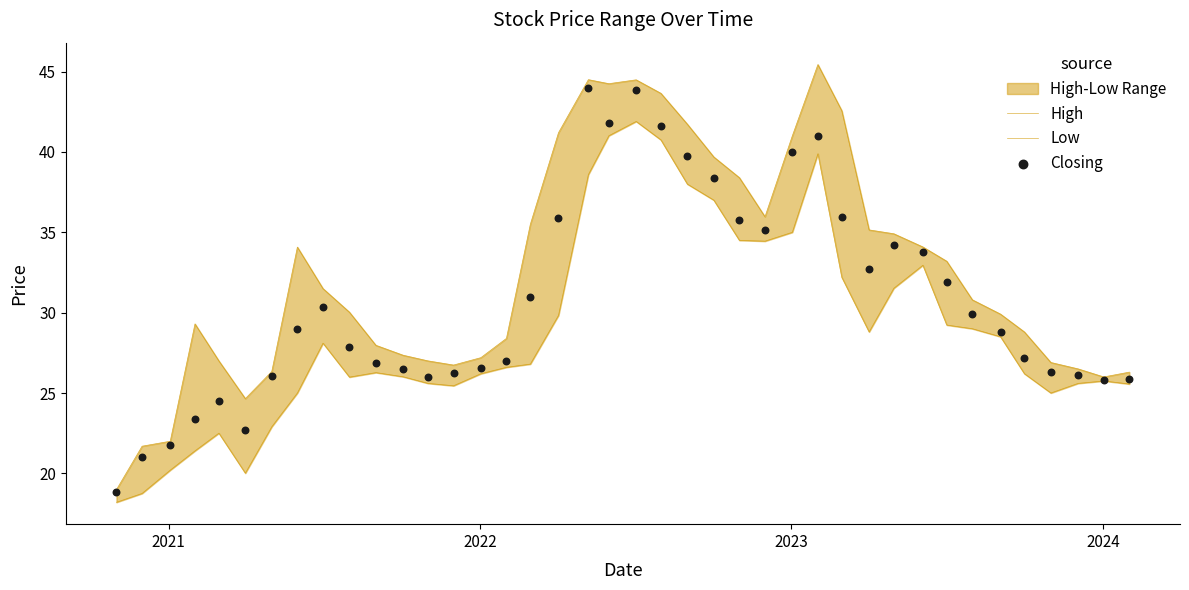

At how many categories does at least one series exceed 22?

37